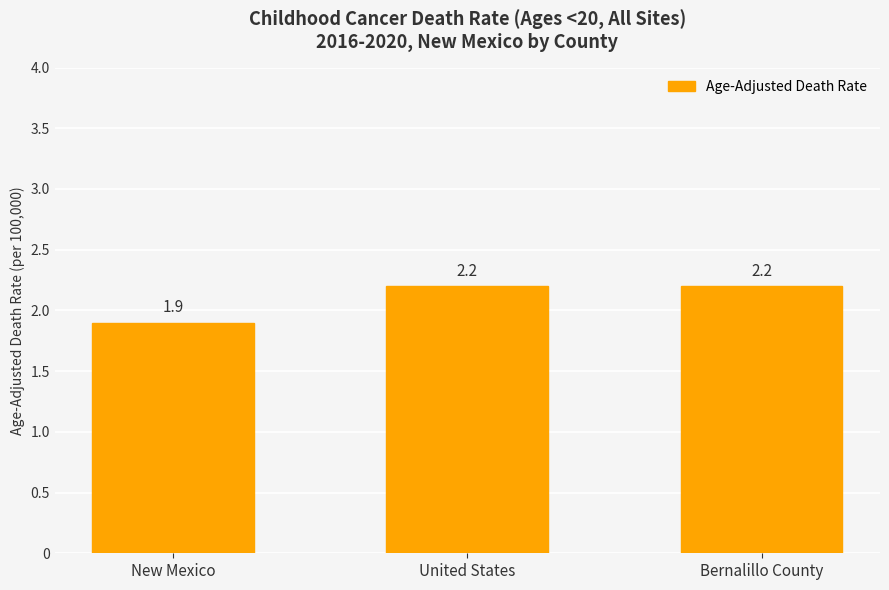

Count the number of data series in this chart.

1